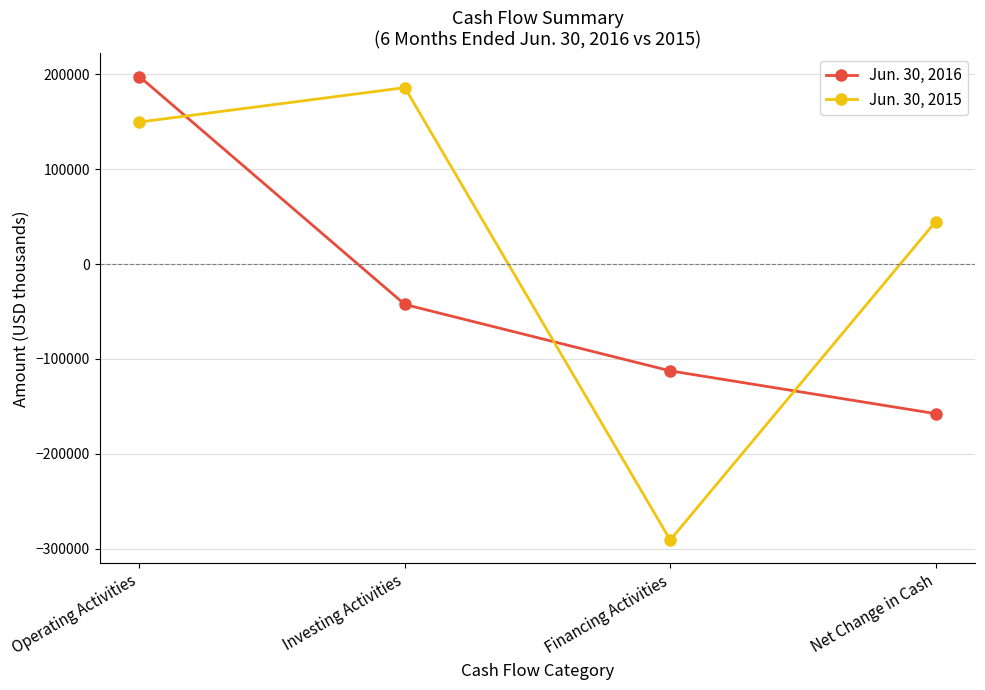

True or false: Jun. 30, 2016 has more than 1 interior local peaks.

False